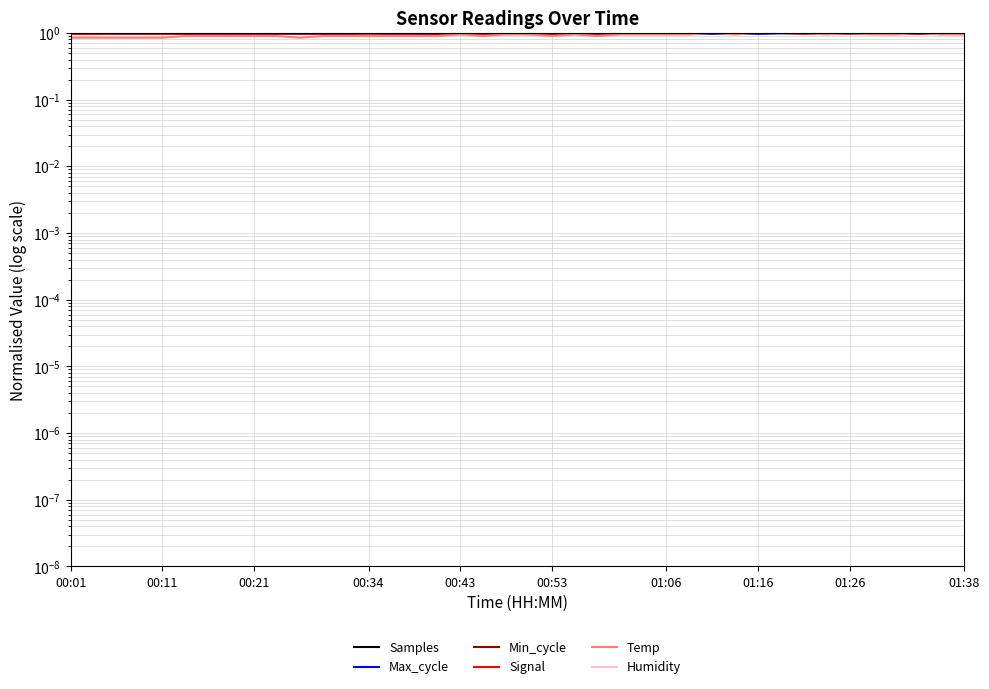

Between 21 and 22, which series saw the biggest shift?

Temp